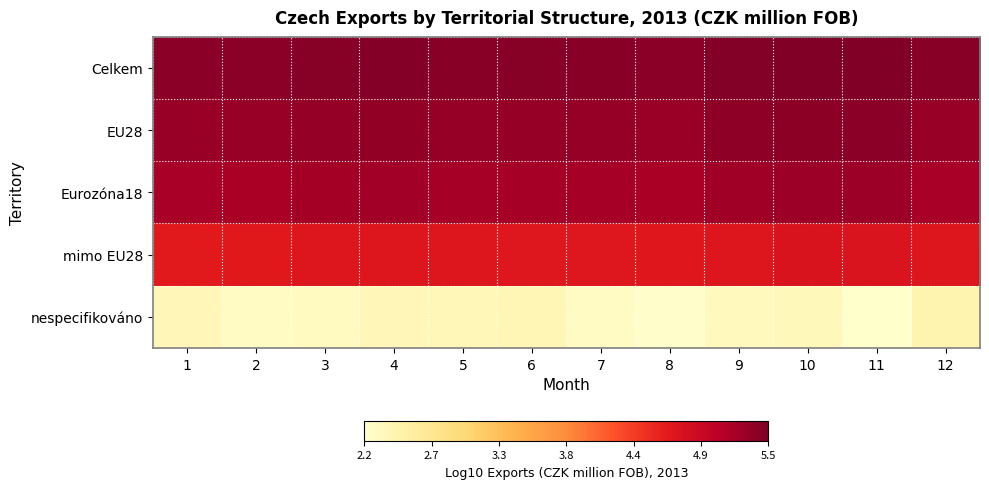

Count the number of categories in the chart.

12